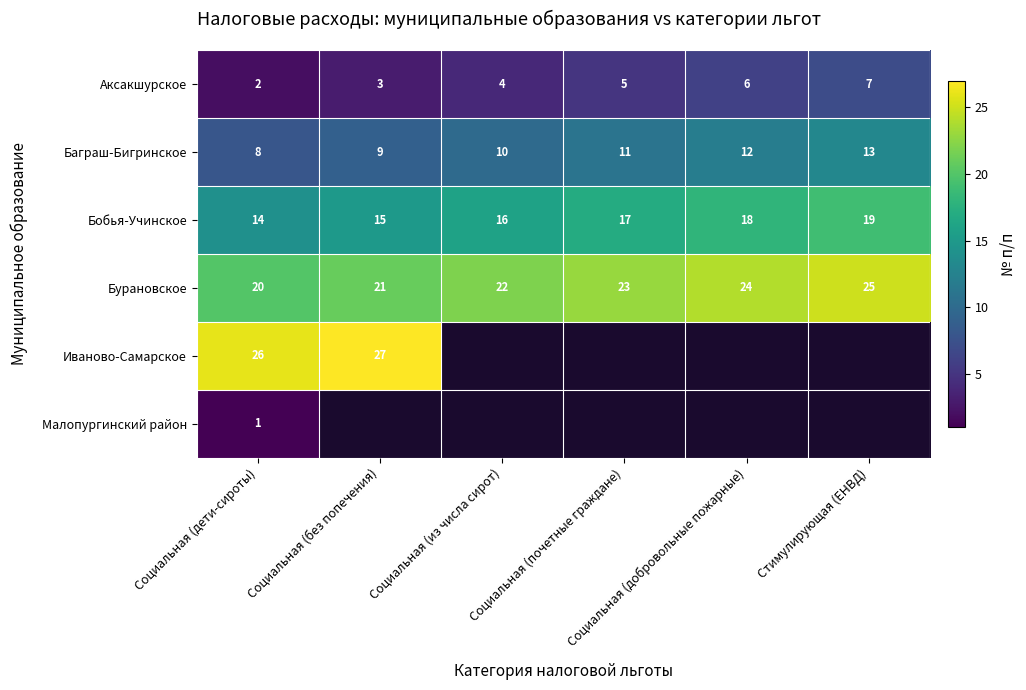

What is the difference between the second highest and second lowest values in the Аксакшурское series?

3